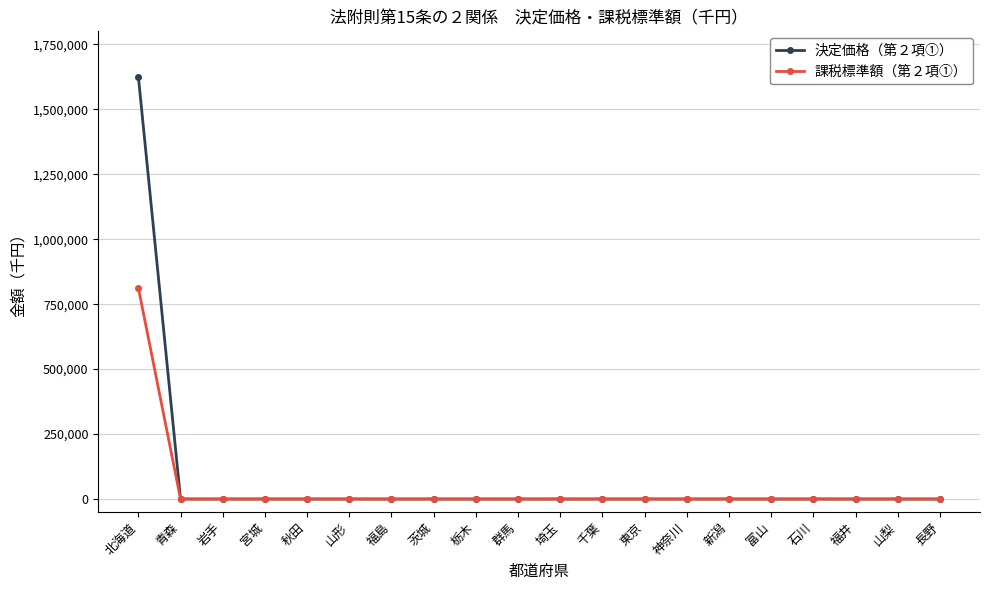

Is it true that 決定価格（第２項①） equals 0 at 千葉?

True